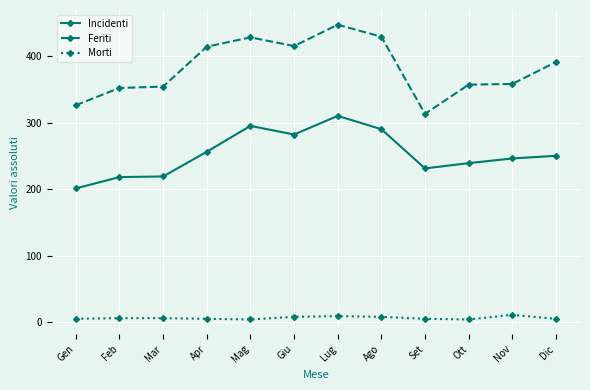

What is the average value of the Incidenti series?

253